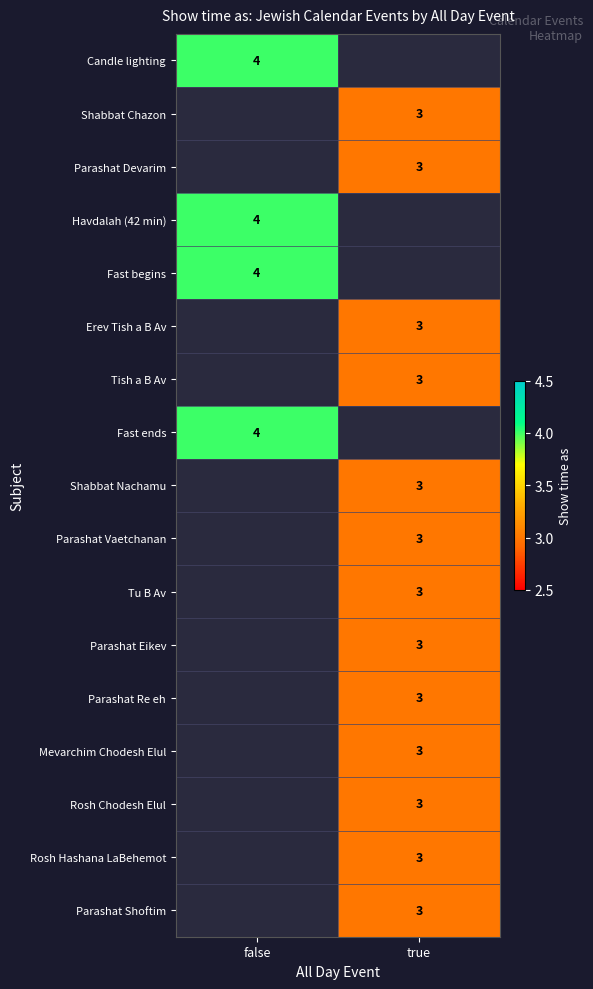

Is the value of Fast ends at false greater than the value of Erev Tish a B Av at true?

Yes